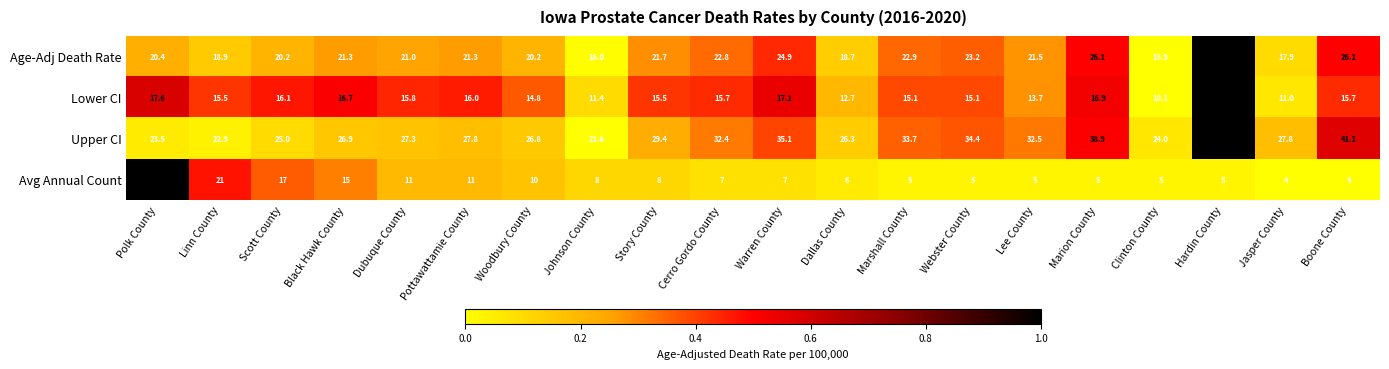

Rank the series at Story County from lowest to highest value.

Avg Annual Count, Lower CI, Age-Adj Death Rate, Upper CI